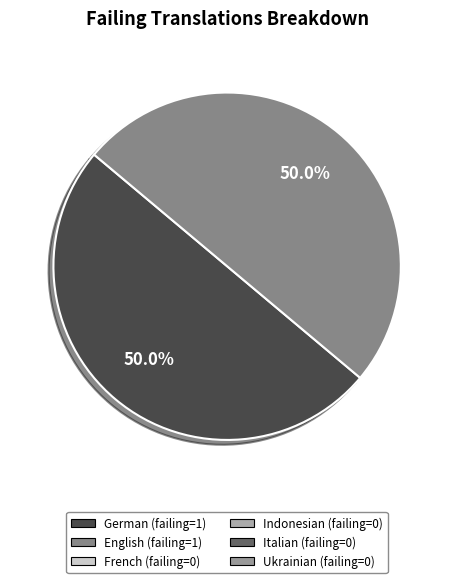

Is there any slice that represents more than half of the pie?

No